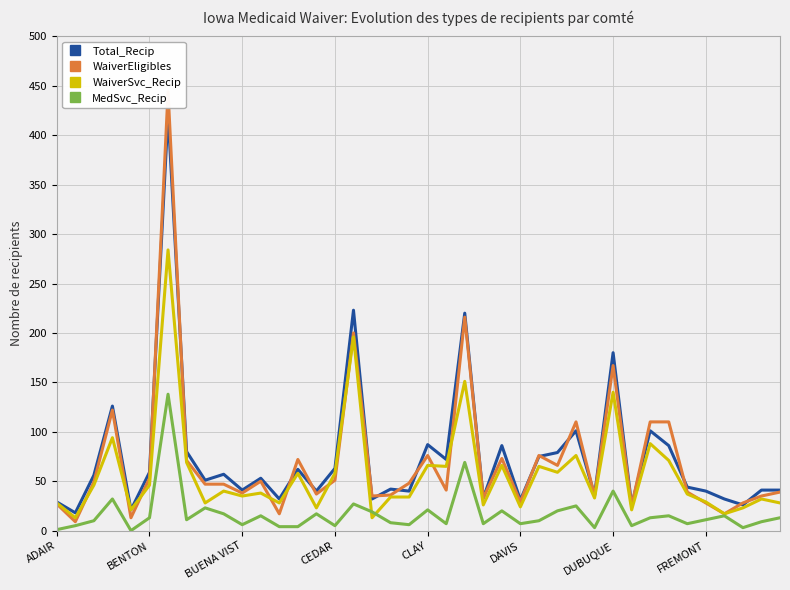

True or false: MedSvc_Recip and Total_Recip intersect in this chart.

False